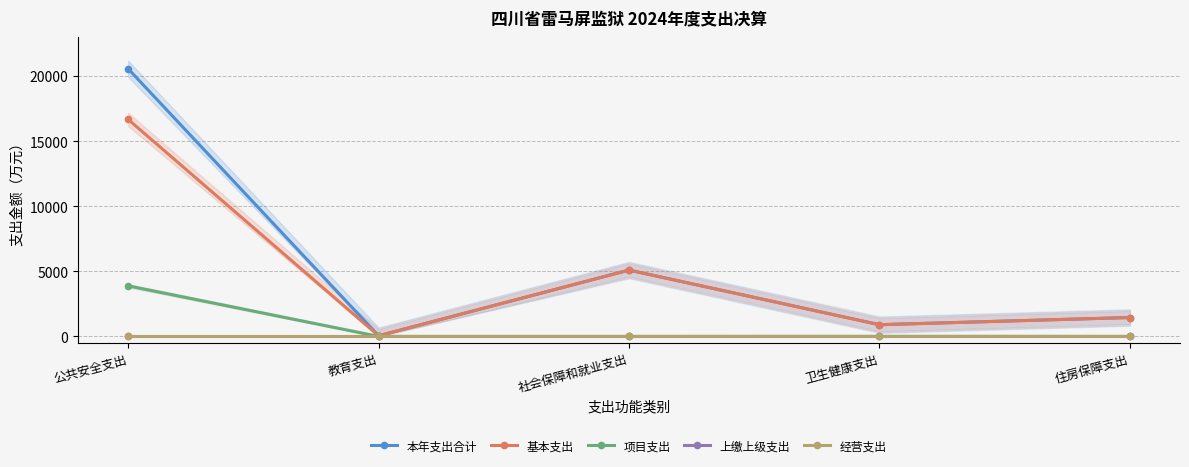

The 上缴上级支出 series shows 0.0 at 卫生健康支出. True or false?

True